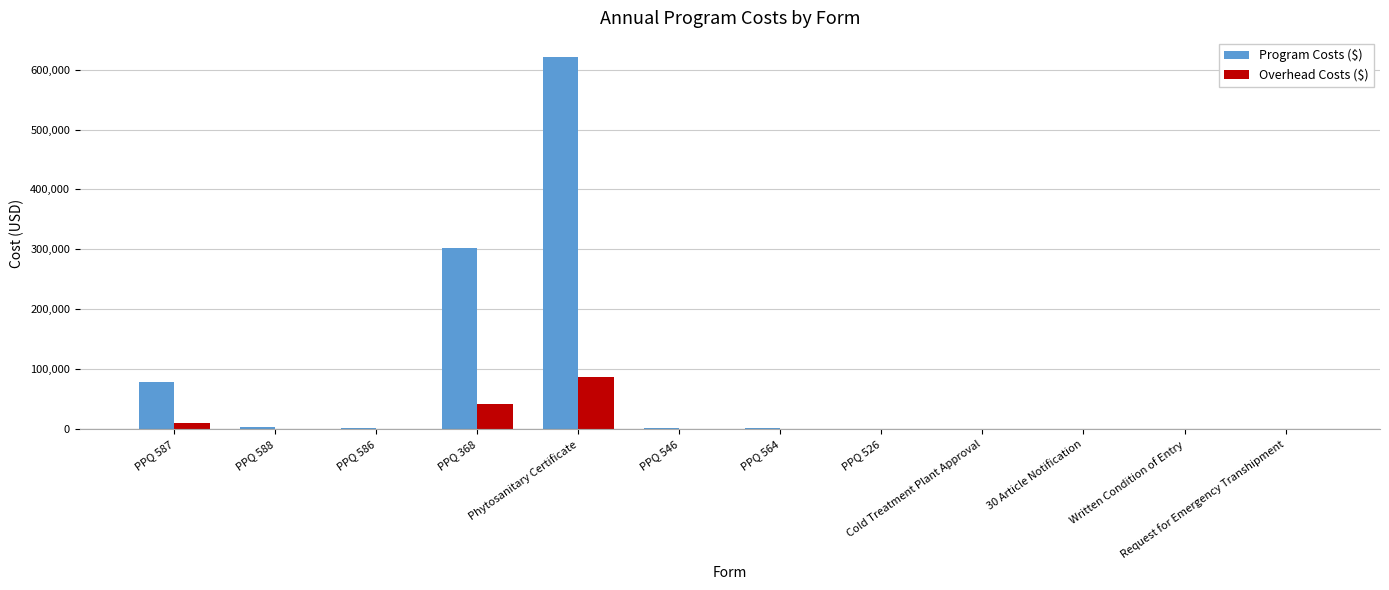

How many data points in Program Costs ($) are above 1316?

7